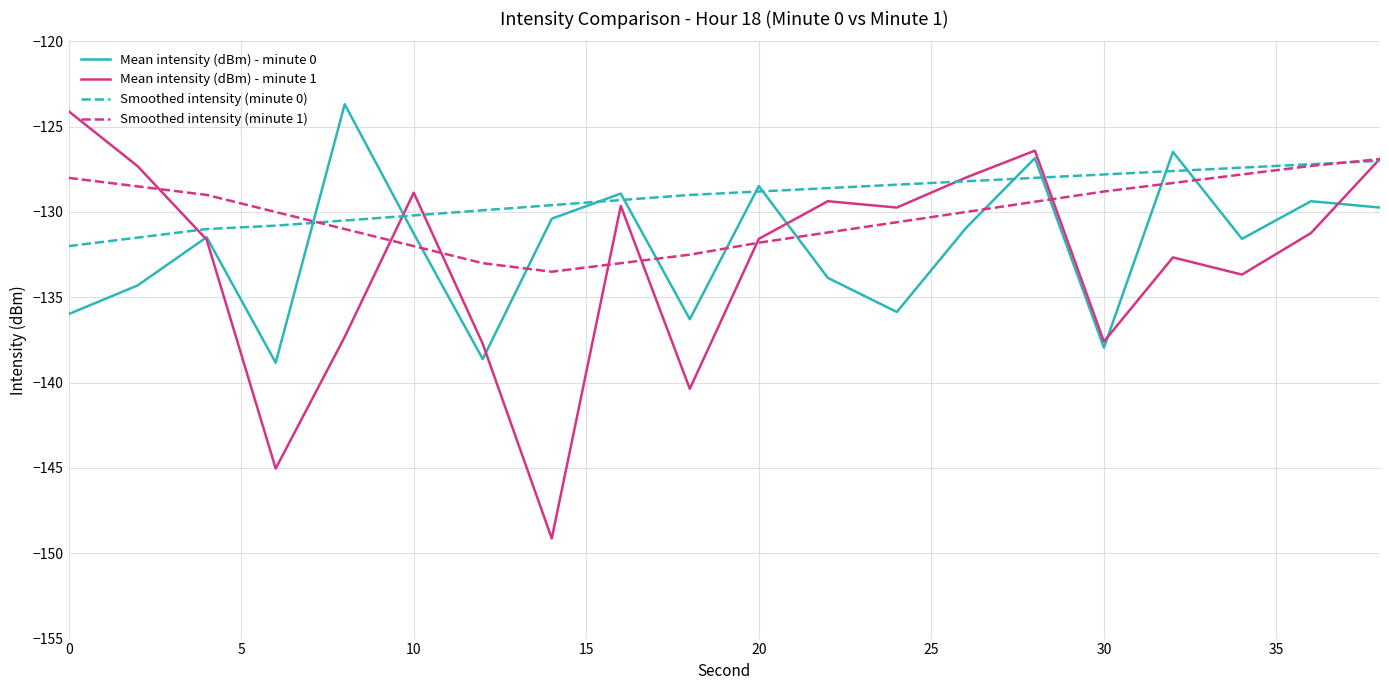

Rank the series by their average value, from highest to lowest.

Smoothed intensity (minute 0), Smoothed intensity (minute 1), Mean intensity (dBm) - minute 0, Mean intensity (dBm) - minute 1